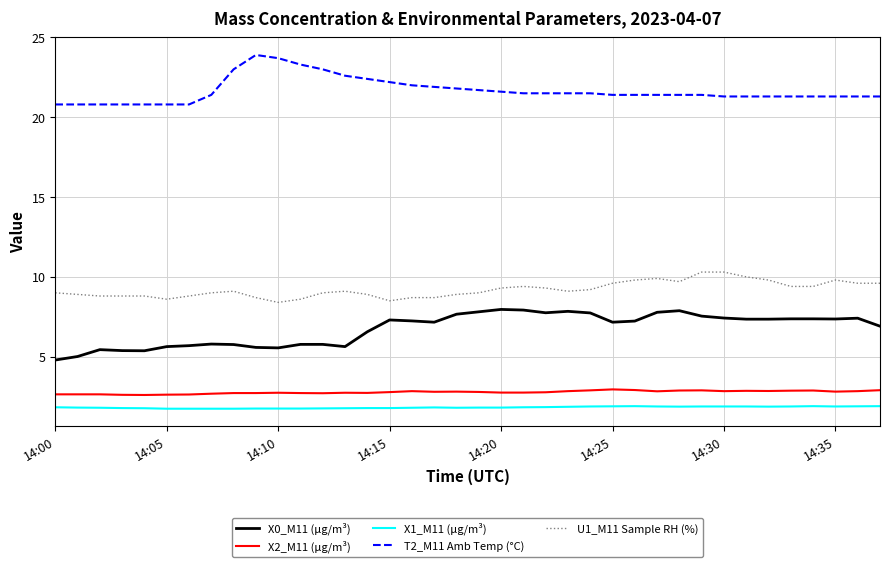

Rank the series by their maximum value, from lowest to highest.

X1_M11 (μg/m³), X2_M11 (μg/m³), X0_M11 (μg/m³), U1_M11 Sample RH (%), T2_M11 Amb Temp (°C)